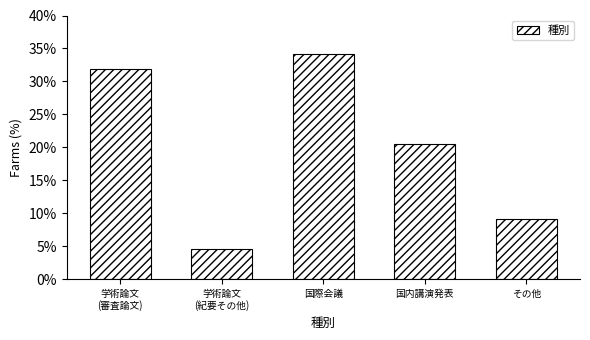

What is the change in value from 学術論文
(審査論文) to 国際会議?

+2.3